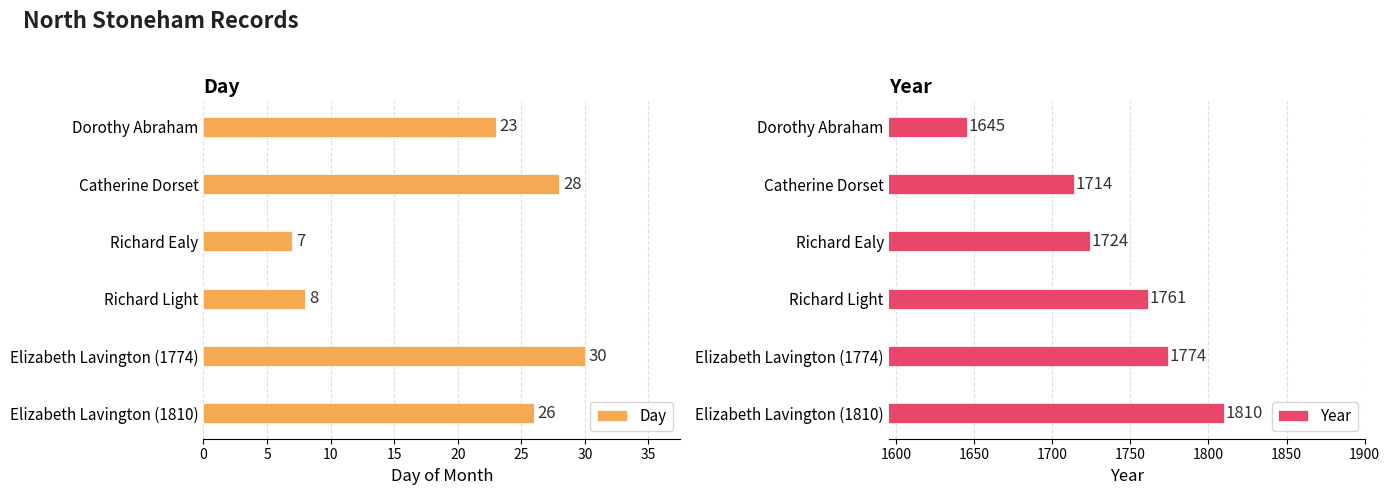

What is the average value of the Day series?

20